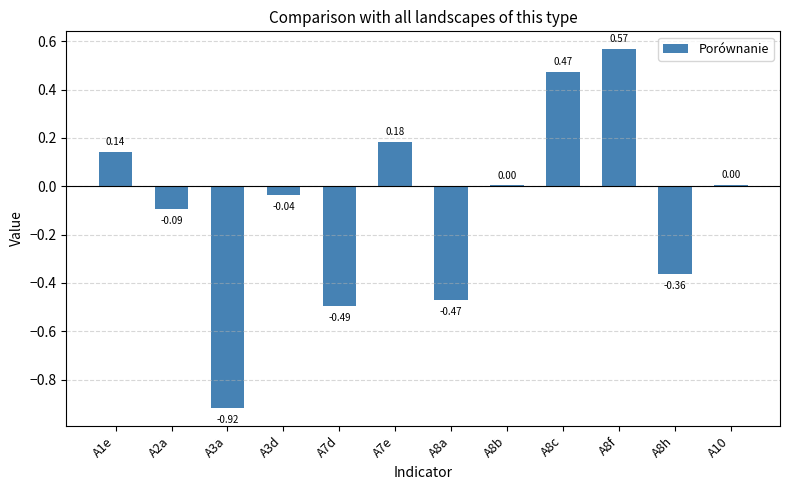

What is the sum of all values?

-1.0